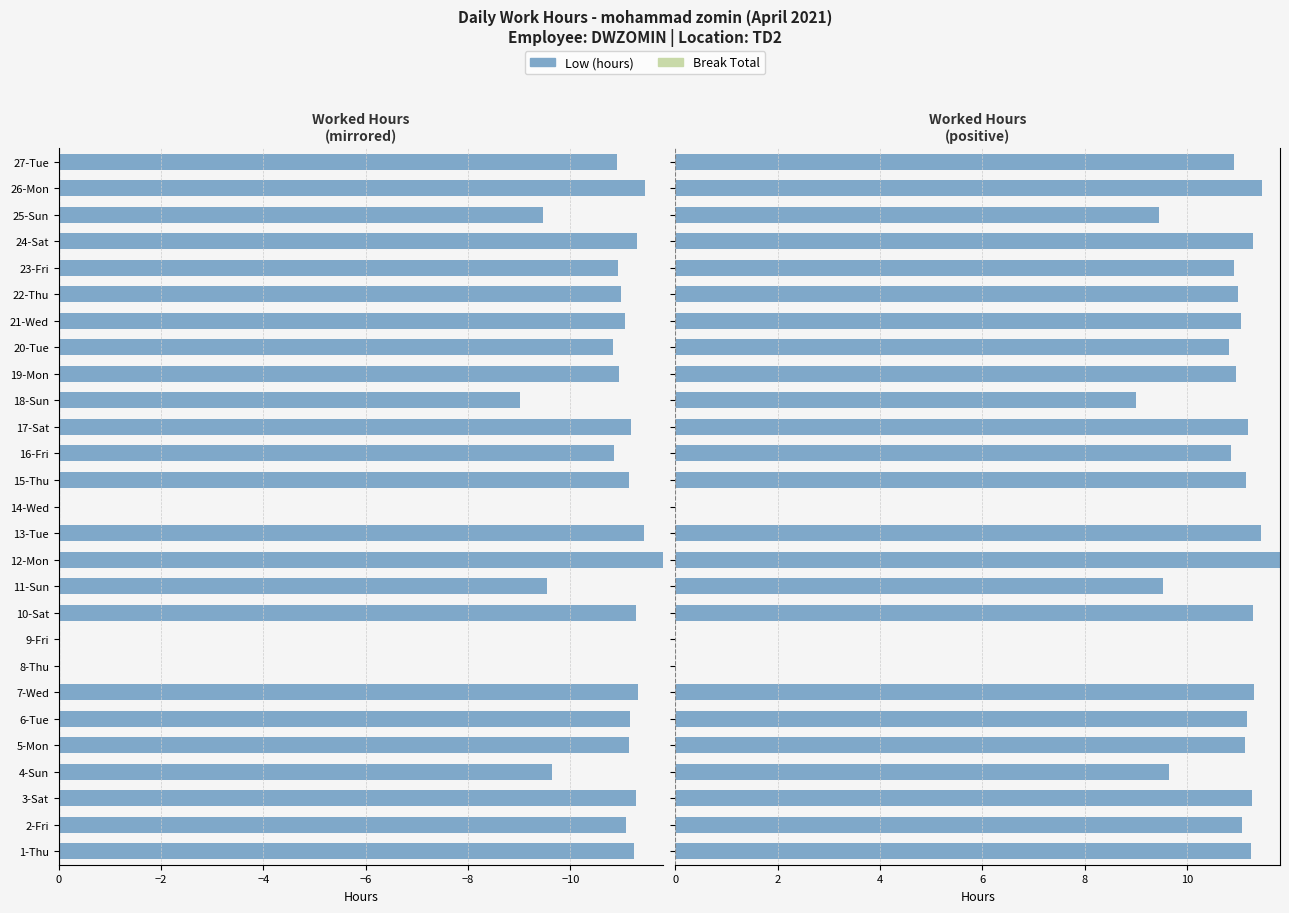

What is the value of the Low (hours) bar at the 23rd from the left?

10.9